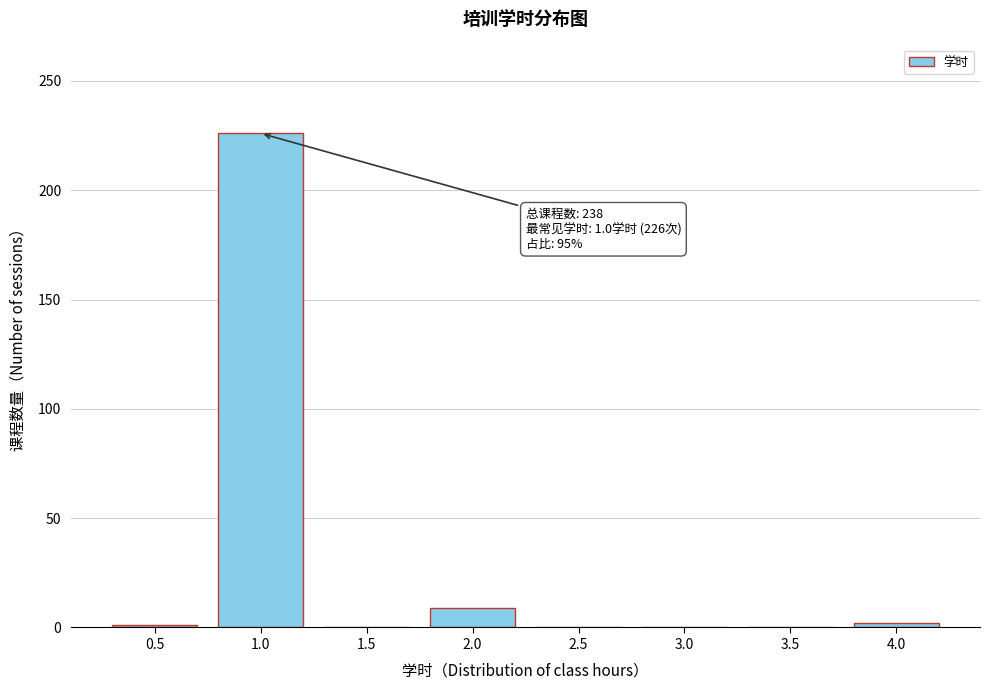

What is the sum of all values?

238